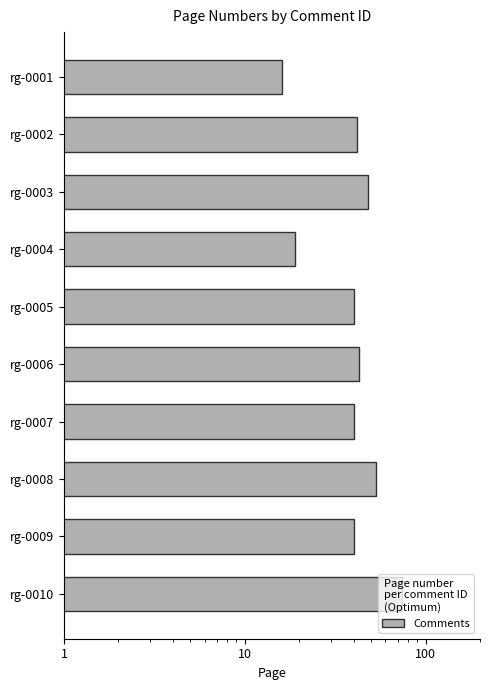

How many categories are shown in the chart?

10